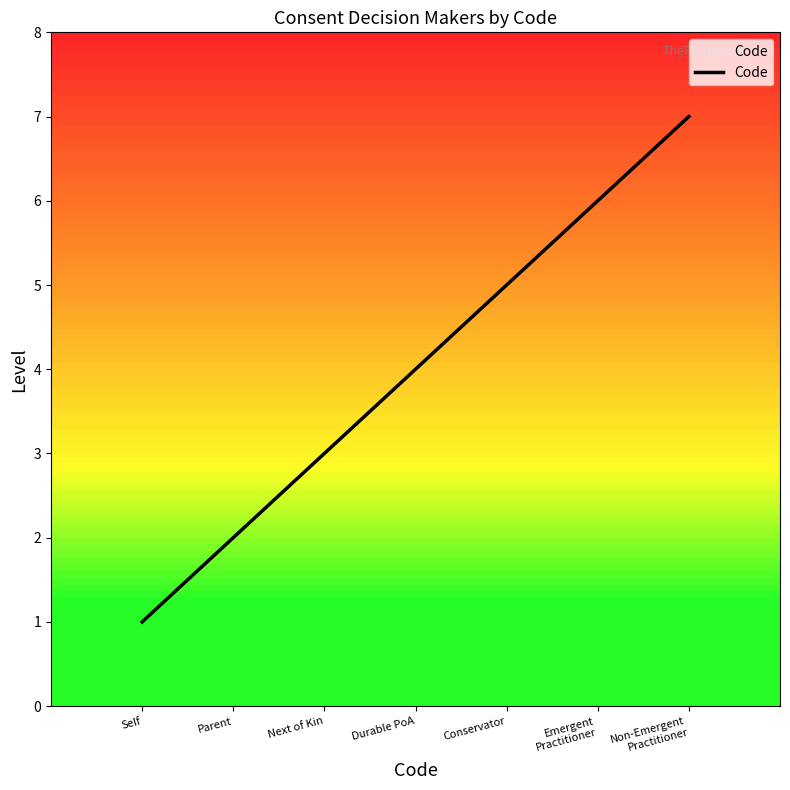

What value does the data have at Conservator?

5